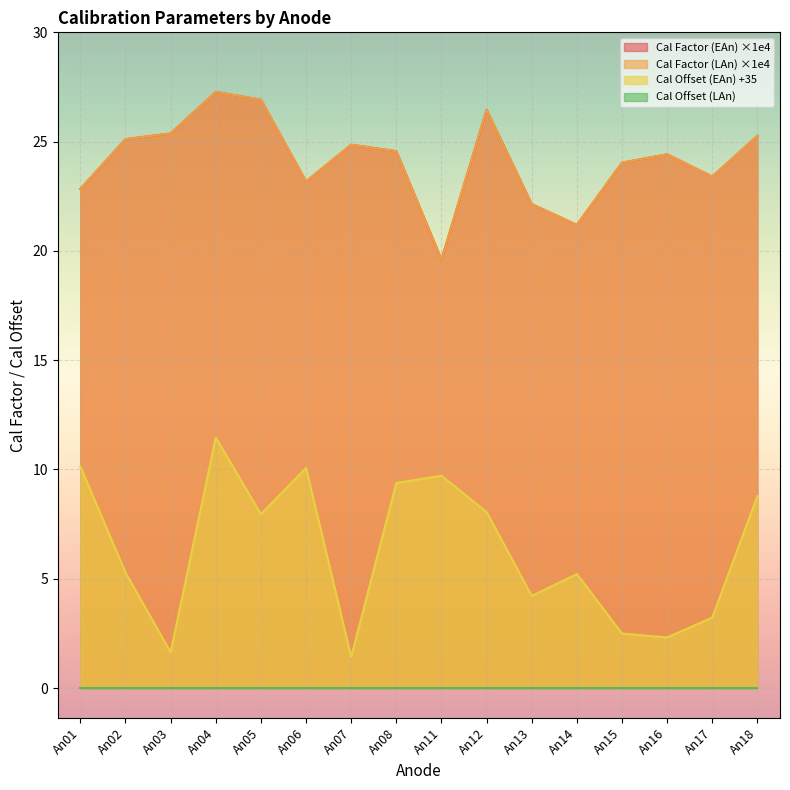

Which series has the largest total across all categories?

Cal Factor (EAn)